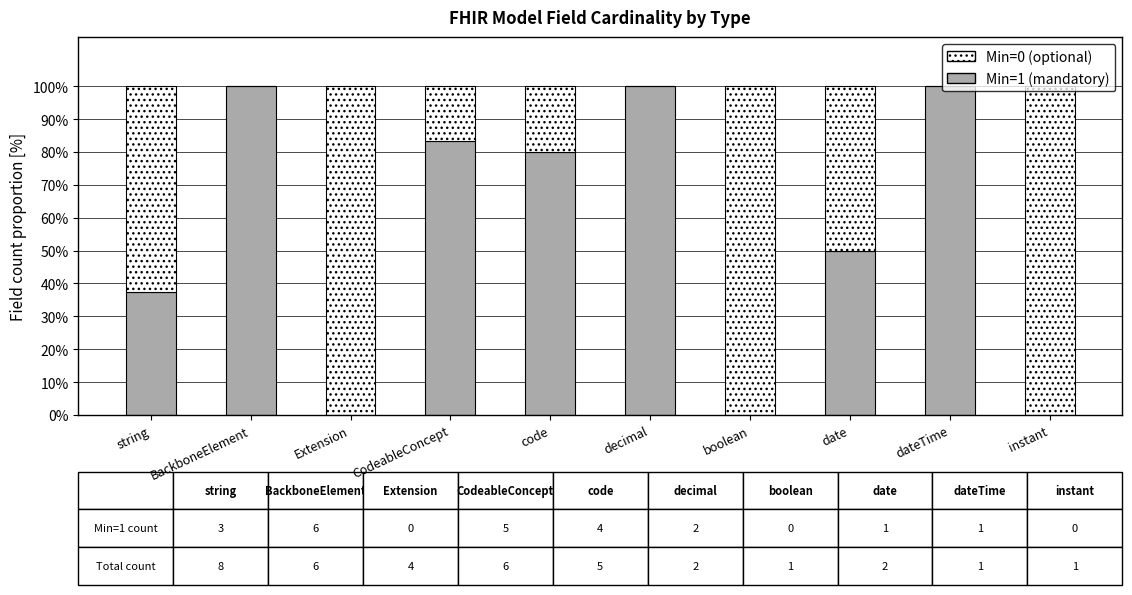

The Min=1 (mandatory) series shows 64.9 at string. True or false?

False